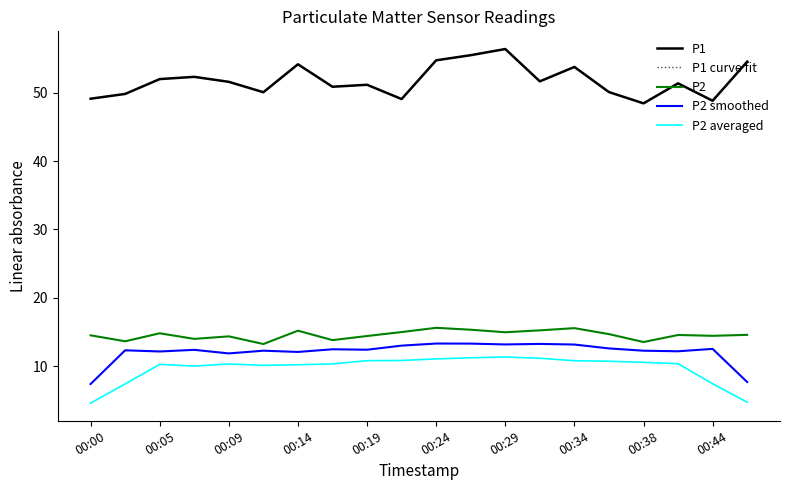

Does the chart have visible grid lines?

No